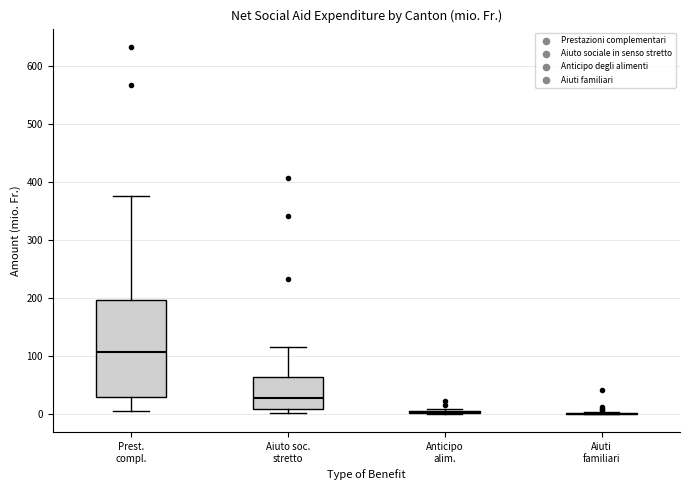

Reading left to right, transcribe this box plot: for each box, give where its median line is, the range the box spans, and where its two whiskers end, as read against the y-axis. The values are not printed on the chart, so give them approximately, as read against the axis.

Prest. compl.: median 110, box 30 to 200, whiskers 0 to 380
Aiuto soc. stretto: median 30, box 10 to 60, whiskers 0 to 110
Anticipo alim.: box collapsed to a line at 0, whiskers 0 to 10
Aiuti familiari: box collapsed to a line at 0, whiskers 0 to 0